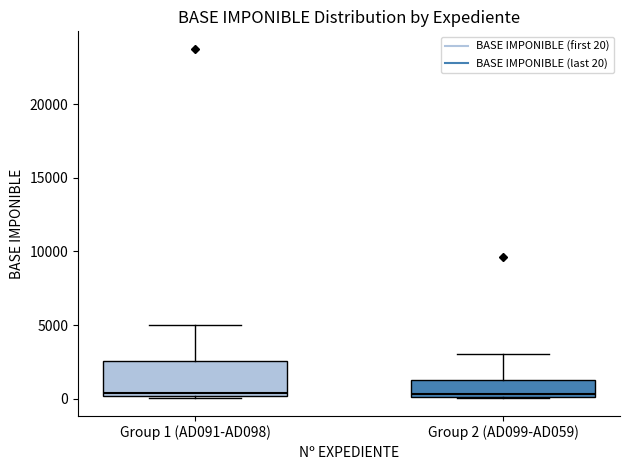

Reading left to right, transcribe this box plot: for each box, give where its median line is, the range the box spans, and where its two whiskers end, as read against the y-axis. The values are not printed on the chart, so give them approximately, as read against the axis.

Group 1 (AD091-AD098): median 500, box 0 to 2500, whiskers 0 to 5000
Group 2 (AD099-AD059): median 500, box 0 to 1500, whiskers 0 to 3000